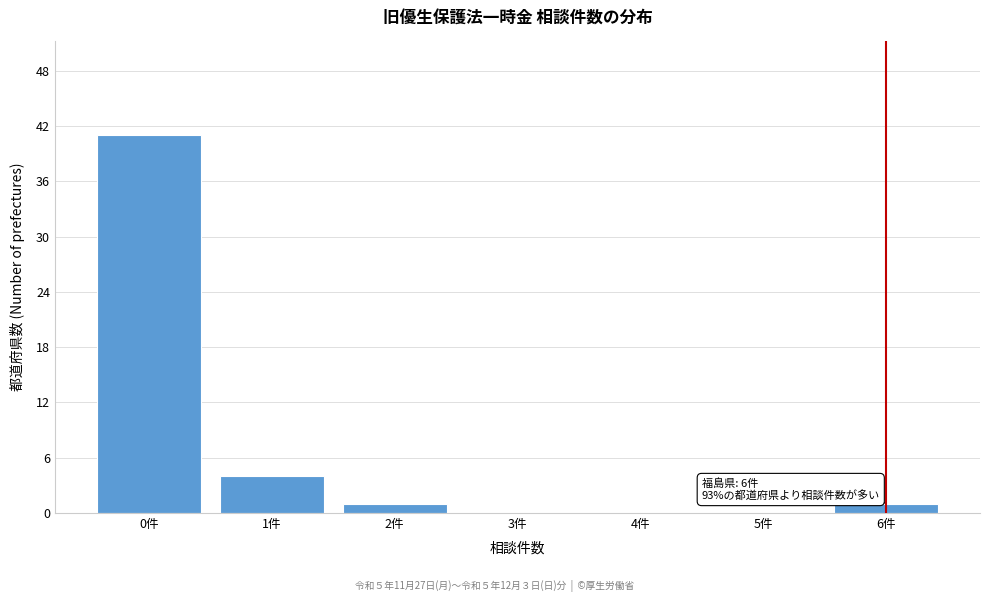

Reading left to right, what are all the values shown in this chart?

0件=41	1件=4	2件=1	3件=0	4件=0	5件=0	6件=1